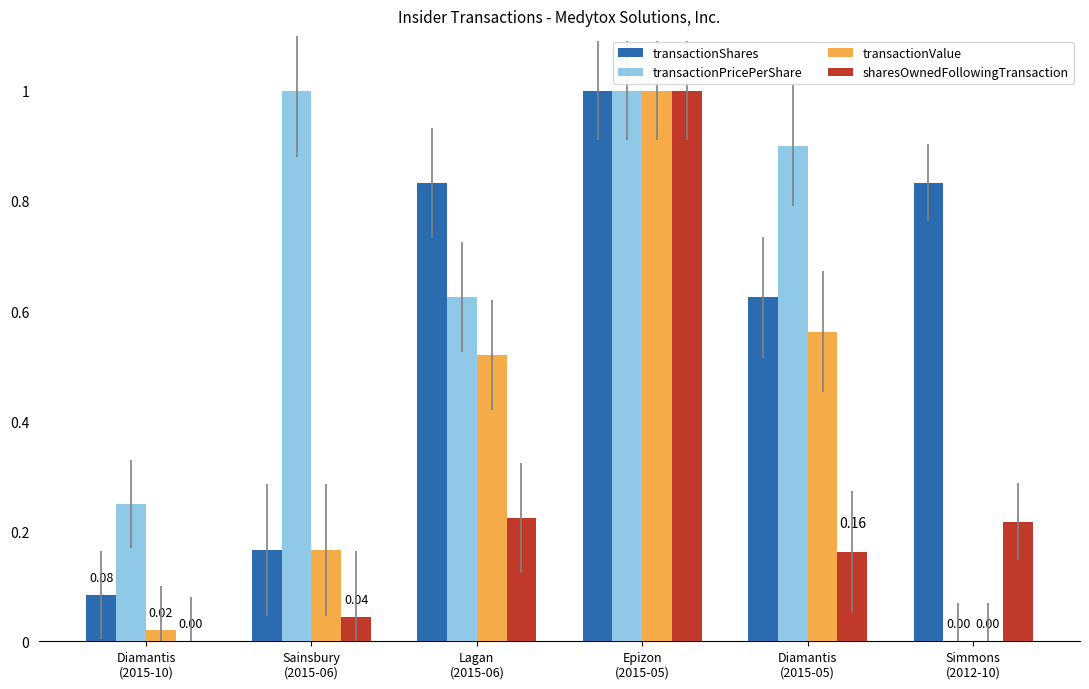

What is the sum of all transactionValue values?

2.3